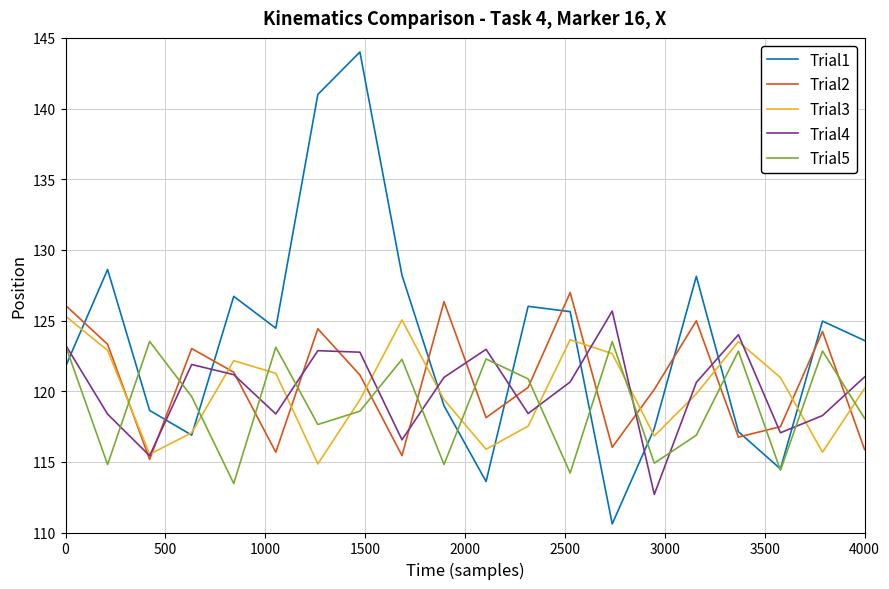

What is the sum of all Trial5 values?

2381.8